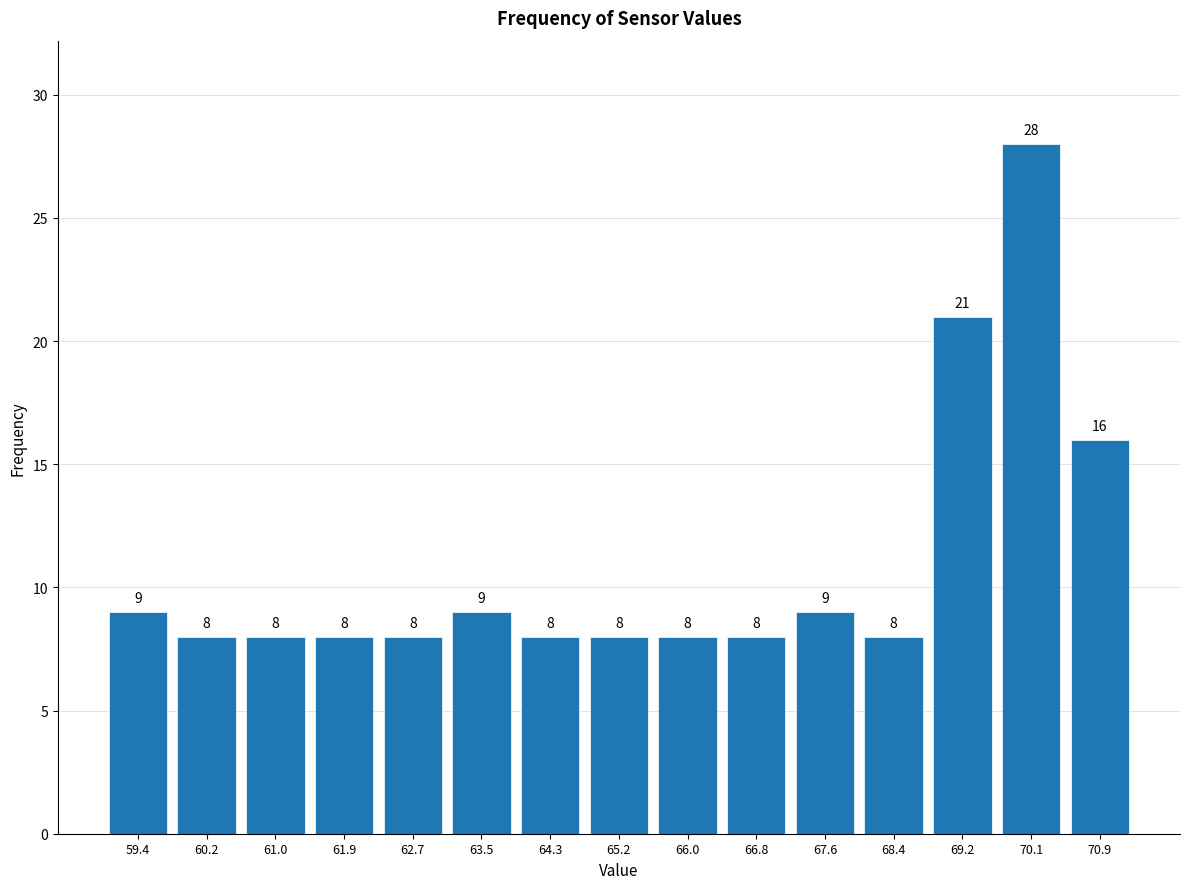

How tall is the bar that spans 60.64 to 61.46 on the x-axis? The bar edges are not printed on the chart, so give them approximately, as read against the axis.

8